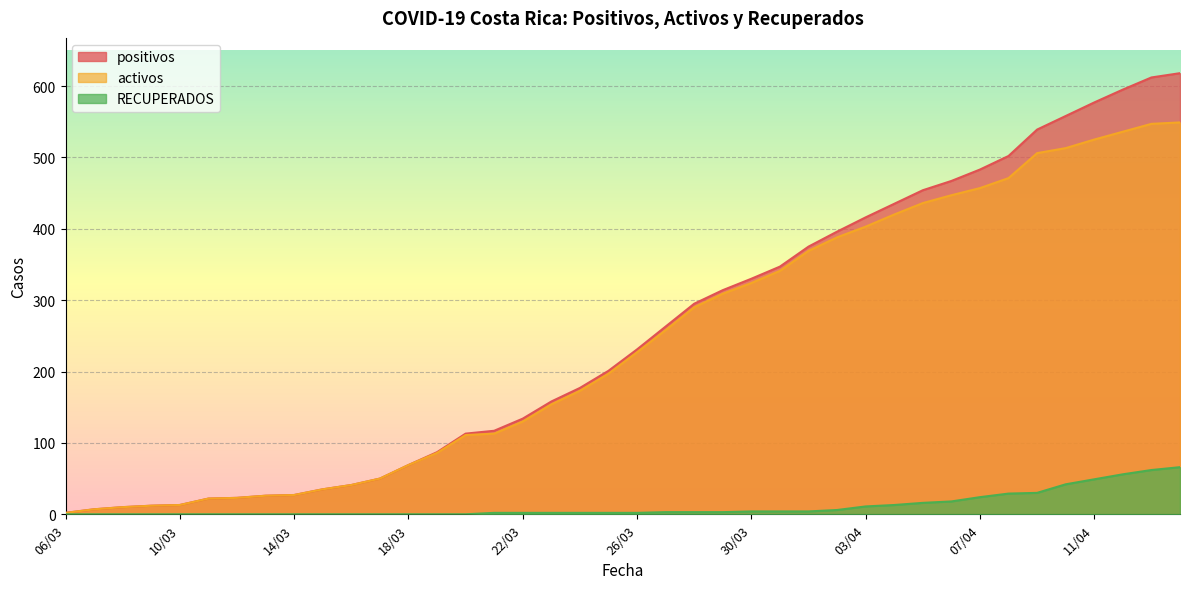

Which has a higher value, 14/03 or 13/03?

14/03